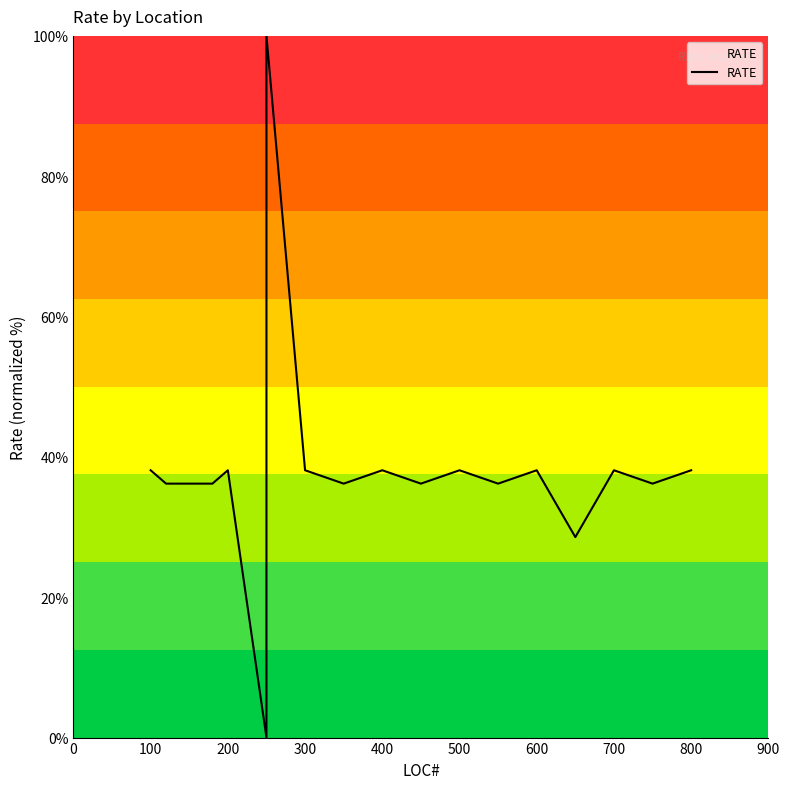

Reading left to right, what are all the values shown in this chart?

38.1	36.2	36.2	36.2	36.2	36.2	38.1	0.0	100.0	38.1	36.2	38.1	36.2	38.1	36.2	38.1	28.6	38.1	36.2	38.1